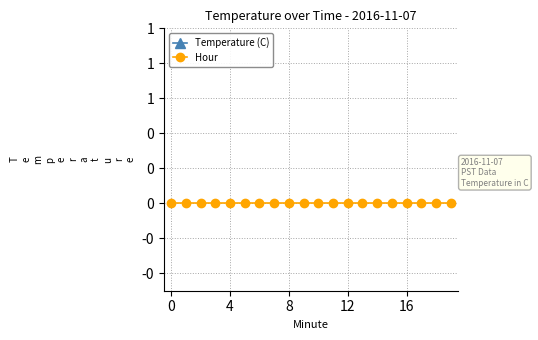

True or false: Hour and Temperature (C) intersect in this chart.

False